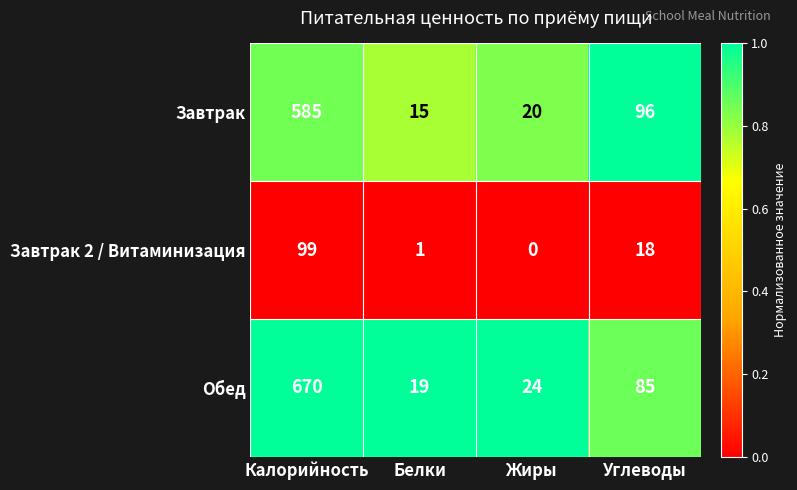

The Завтрак 2 / Витаминизация series shows 18 at Углеводы. True or false?

True